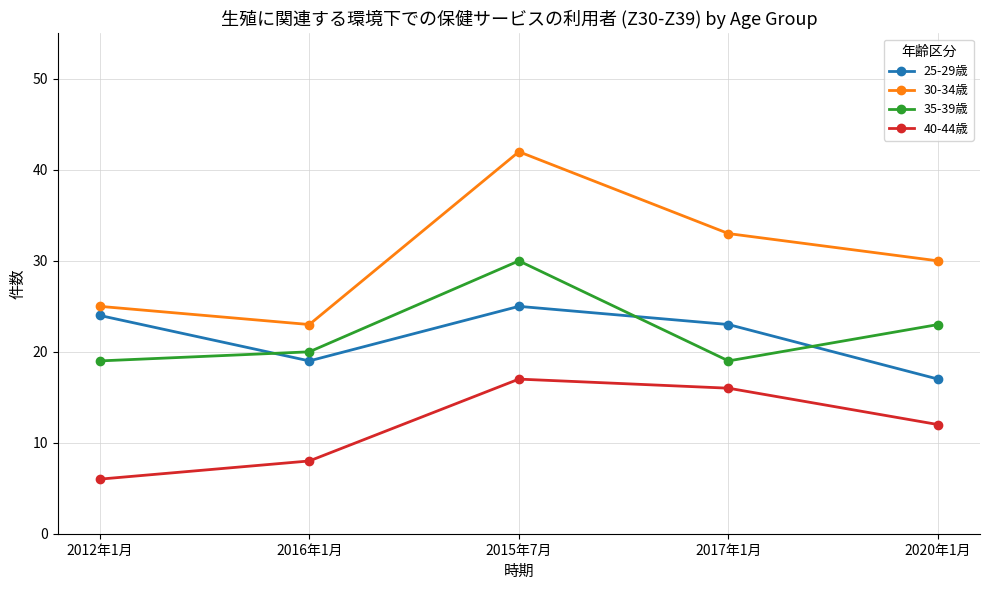

Count the 30-34歳 values in the range 25 to 33.

3